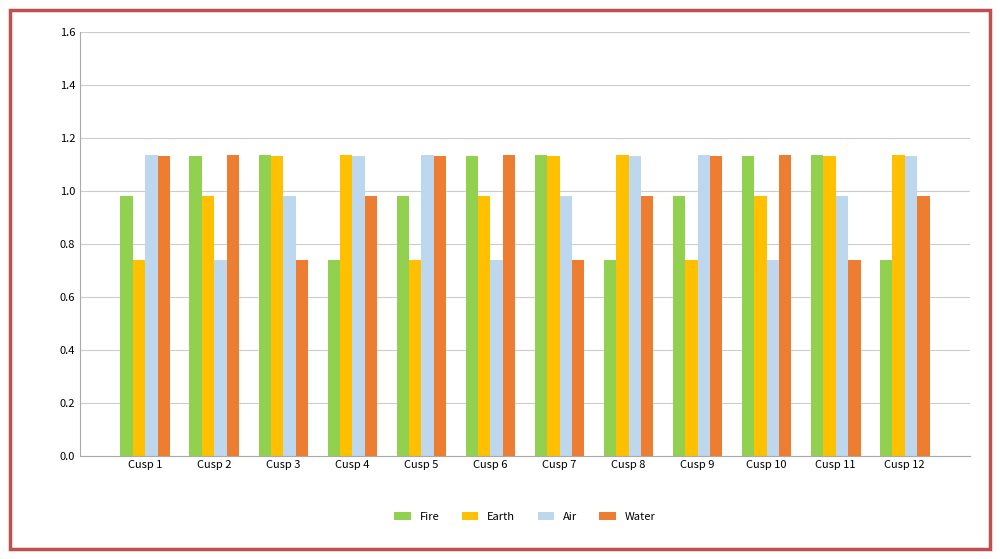

What is the sum of all Fire values?

12.0